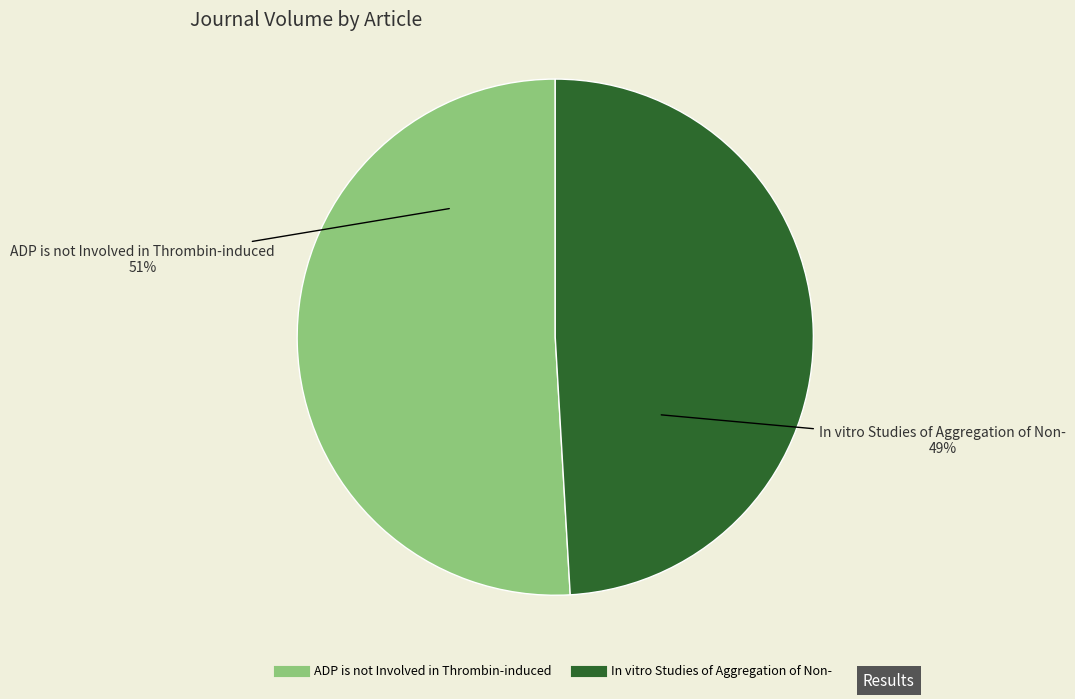

Combined, do ADP is not Involved in Thrombin-induced and In vitro Studies of Aggregation of Non- account for over 50%?

Yes